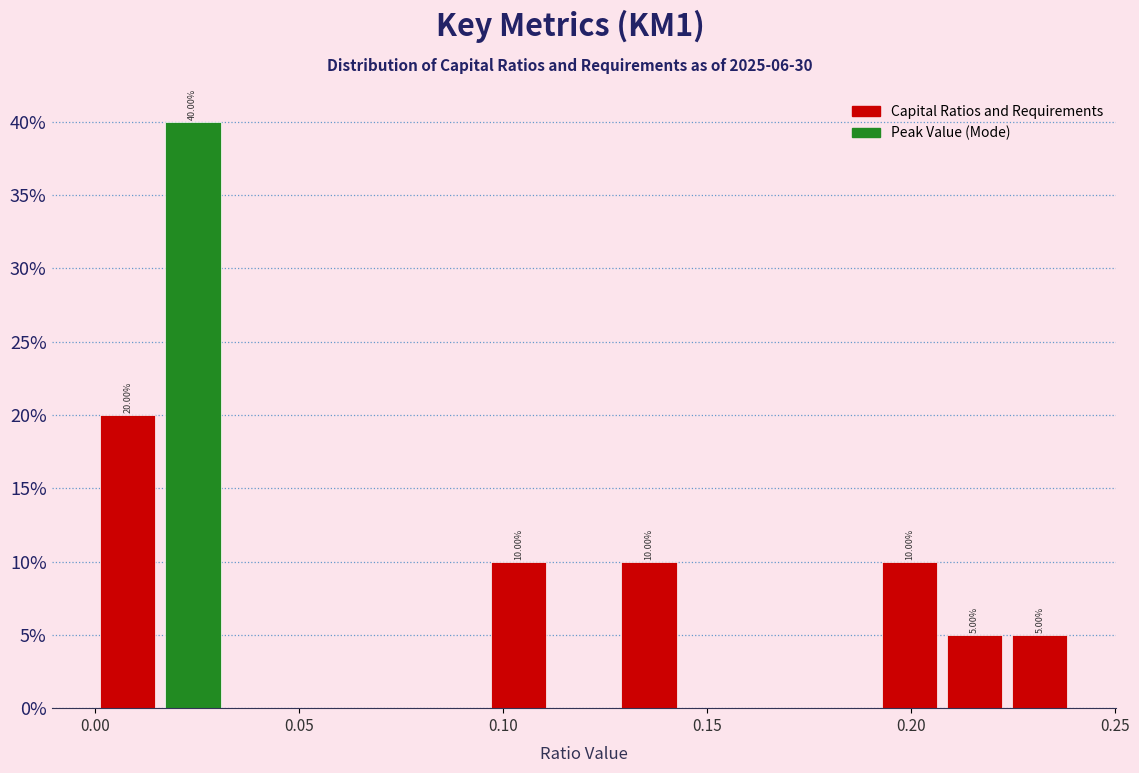

Around what value on the x-axis is the tallest bar? Give the approximate position of its centre, as read against the axis.

0.025